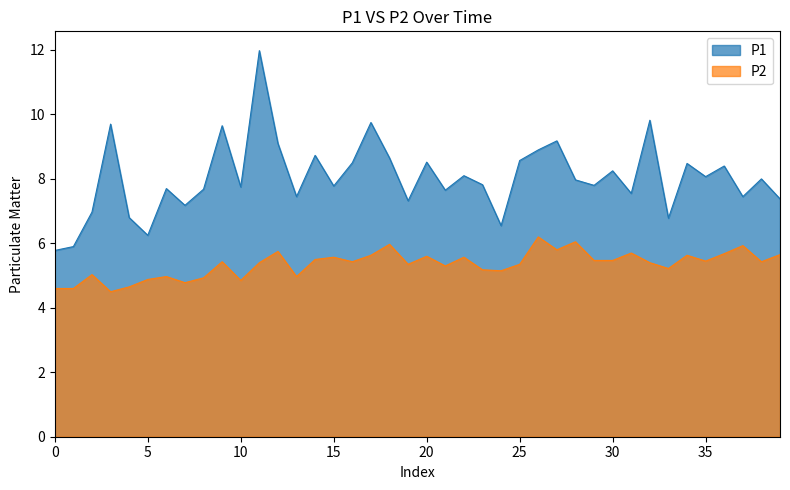

Which series has the largest total across all categories?

P1